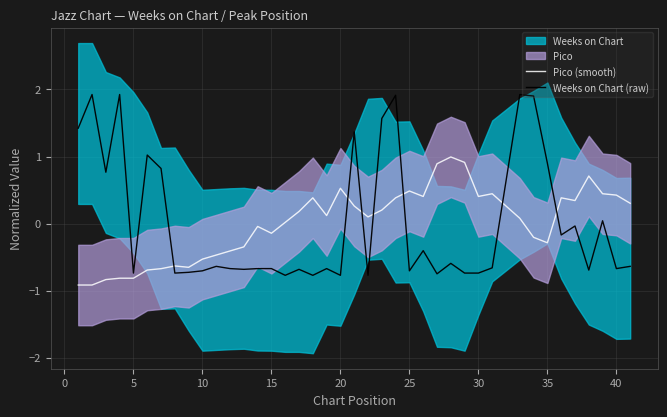

The value of Weeks on Chart (raw) at 5 is -0.7. True or false?

True